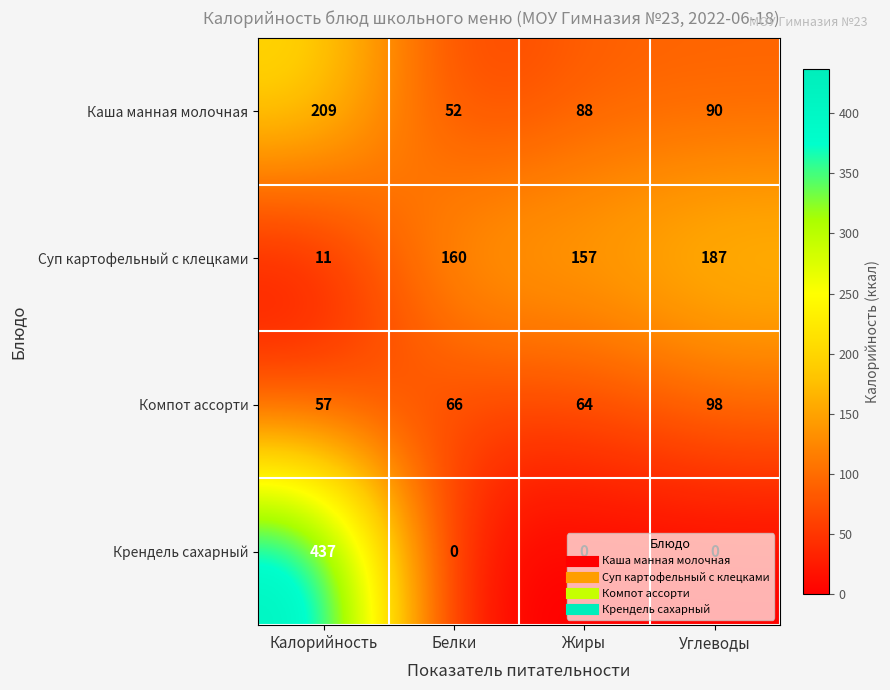

Is the value of Компот ассорти at Белки greater than the value of Каша манная молочная at Калорийность?

No